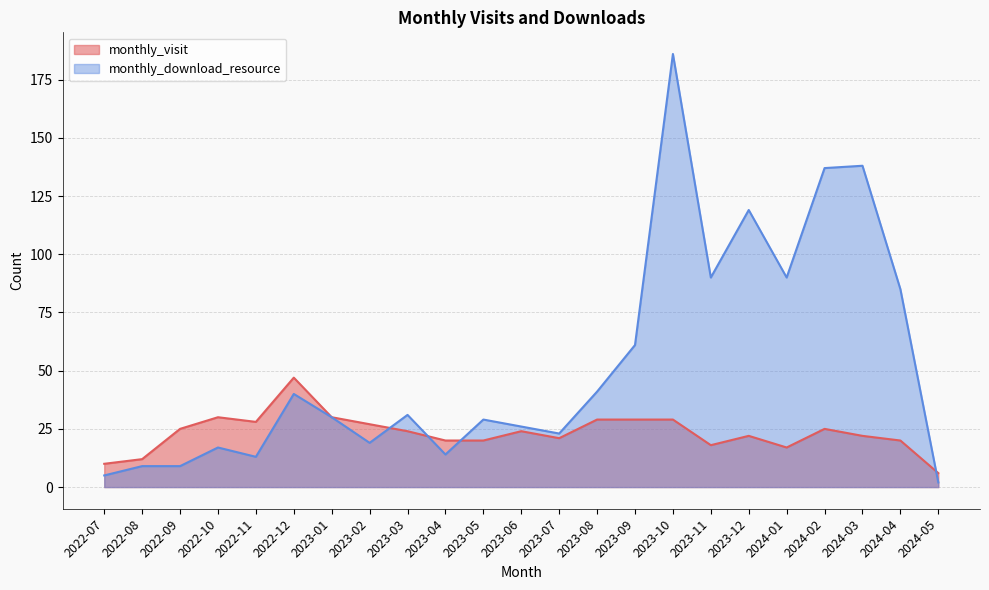

Reading left to right, what are all the values shown in this chart?

monthly_visit: 10	12	25	30	28	47	30	27	24	20	20	24	21	29	29	29	18	22	17	25	22	20	6
monthly_download_resource: 5	9	9	17	13	40	30	19	31	14	29	26	23	41	61	186	90	119	90	137	138	85	2